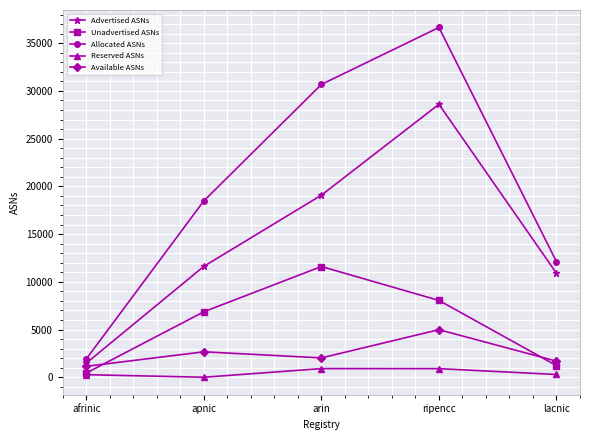

True or false: Available ASNs and Advertised ASNs intersect in this chart.

False